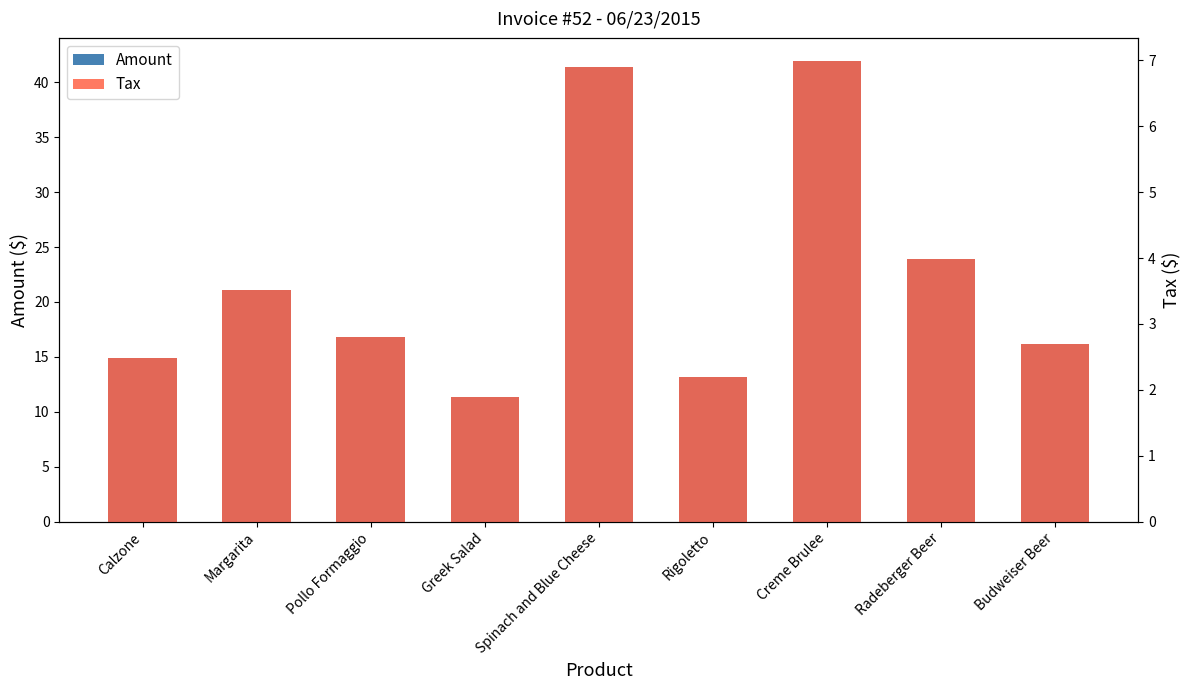

Read the Amount value at Calzone.

14.9